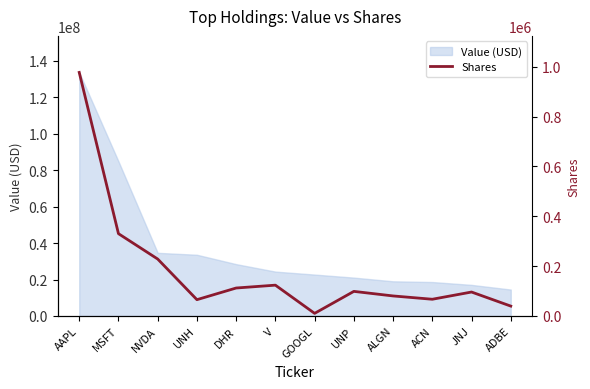

What is the minimum value for Value (USD)?

14487000